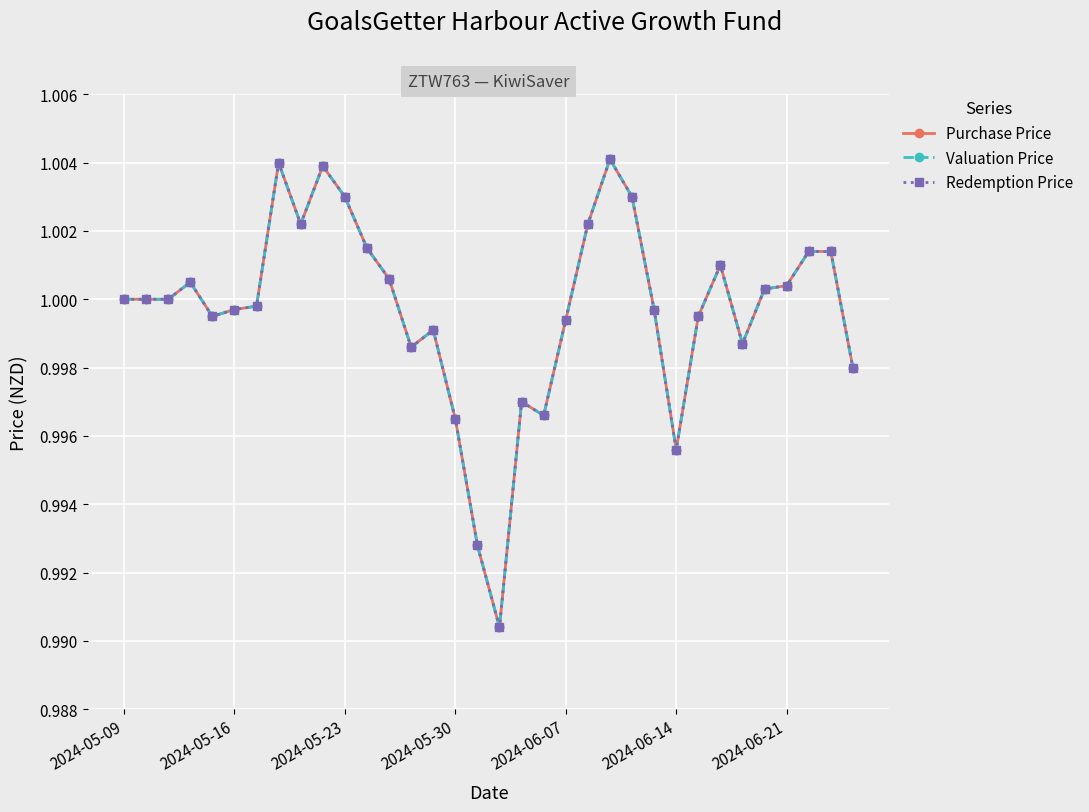

Does the chart have visible grid lines?

Yes